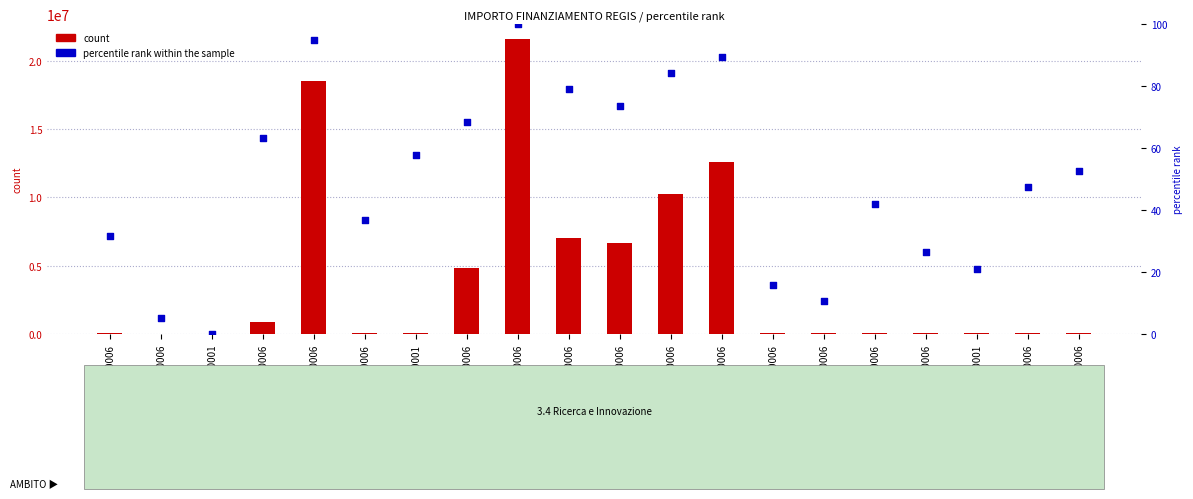

At which category is the sum across all series the highest?

F47G20000110006